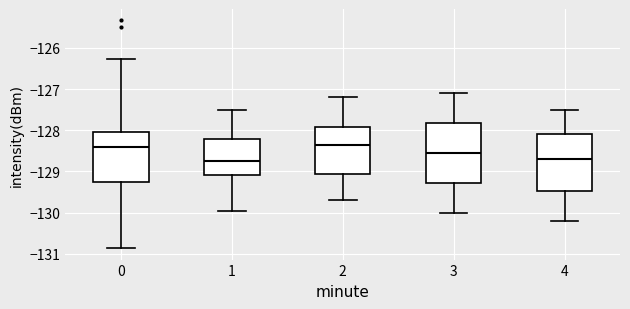

Reading left to right, transcribe this box plot: for each box, give where its median line is, the range the box spans, and where its two whiskers end, as read against the y-axis. The values are not printed on the chart, so give them approximately, as read against the axis.

0: median -128.4, box -129.3 to -128.0, whiskers -130.9 to -126.3
1: median -128.7, box -129.1 to -128.2, whiskers -130.0 to -127.5
2: median -128.3, box -129.1 to -127.9, whiskers -129.7 to -127.2
3: median -128.5, box -129.3 to -127.8, whiskers -130.0 to -127.1
4: median -128.7, box -129.5 to -128.1, whiskers -130.2 to -127.5